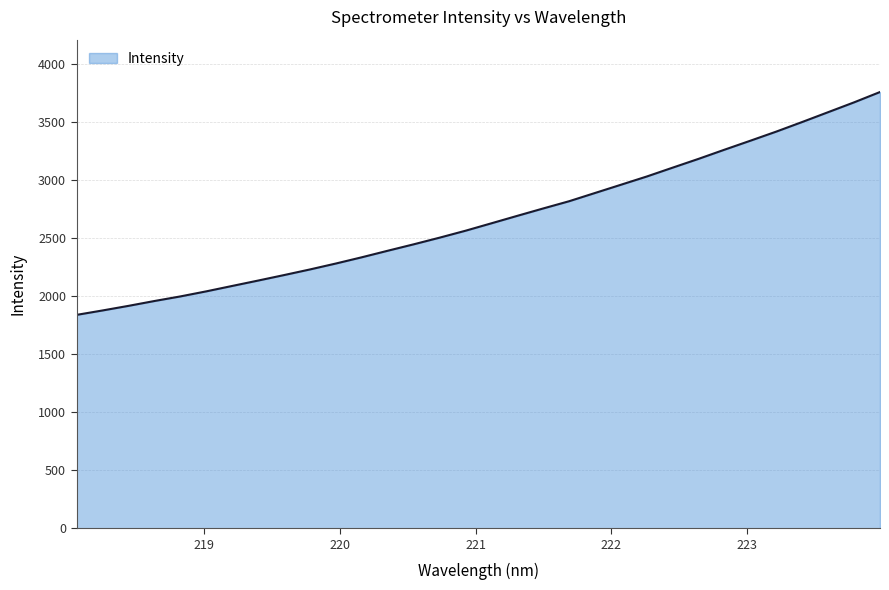

What is the greatest value displayed?

3758.2